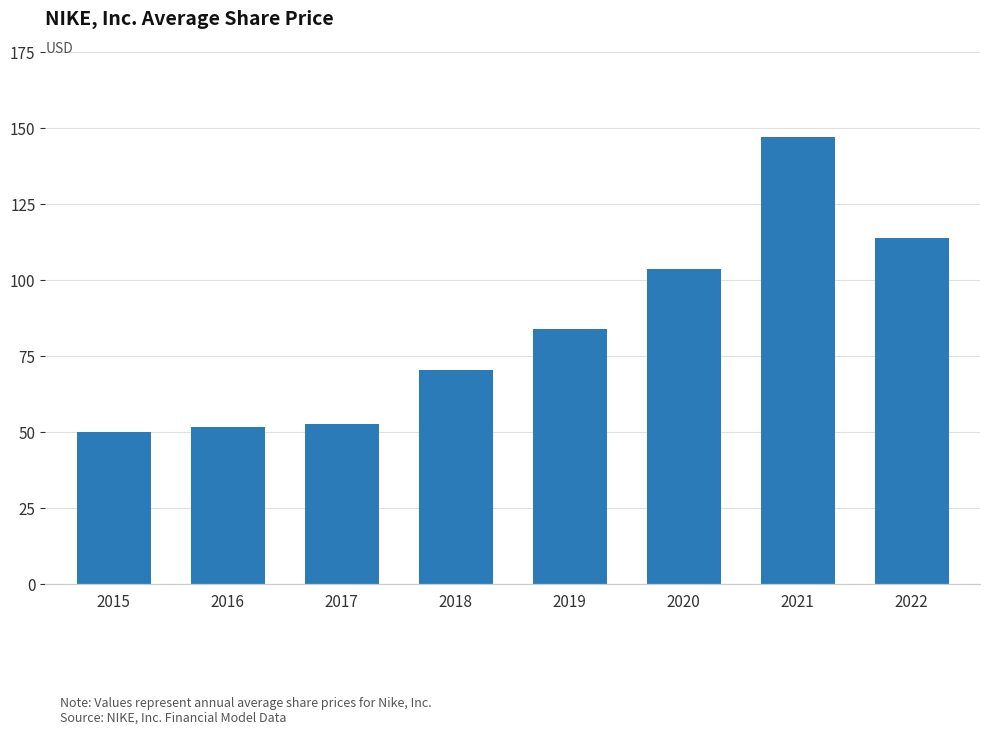

How many data points are less than 83?

4